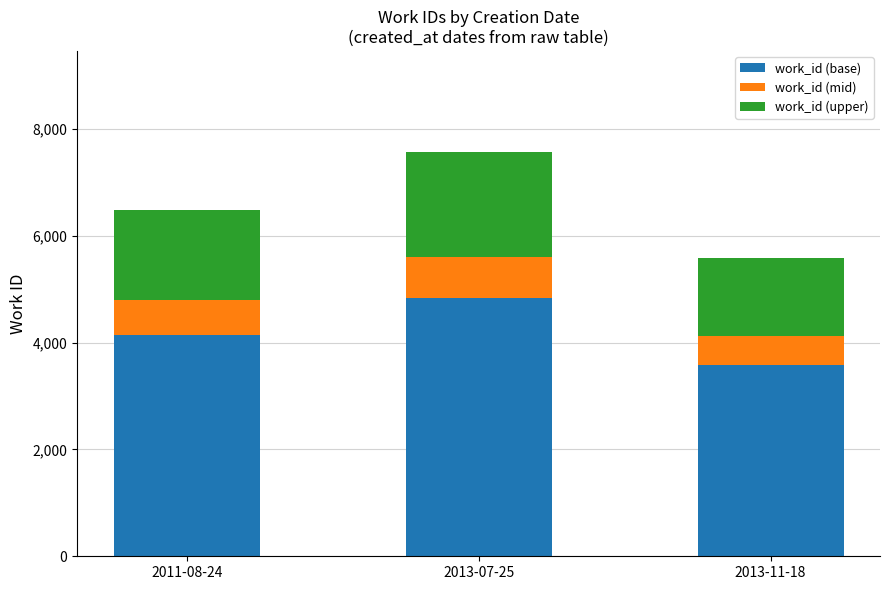

What is the lowest value of the work_id (base) series?

3573.1